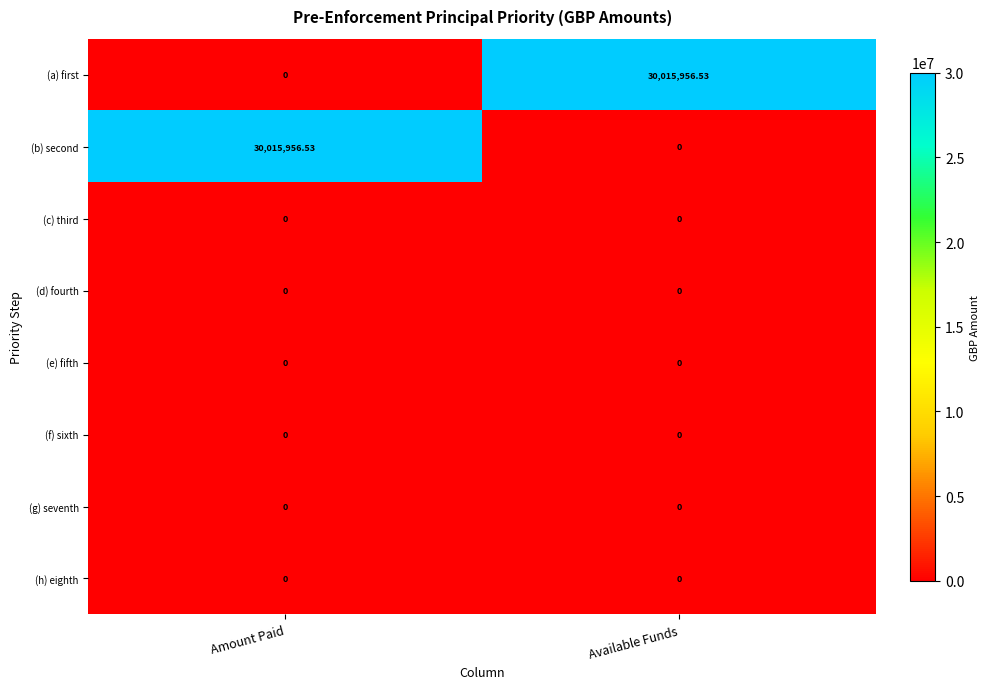

Where is (b) second nearest to the value 15007978?

Available Funds